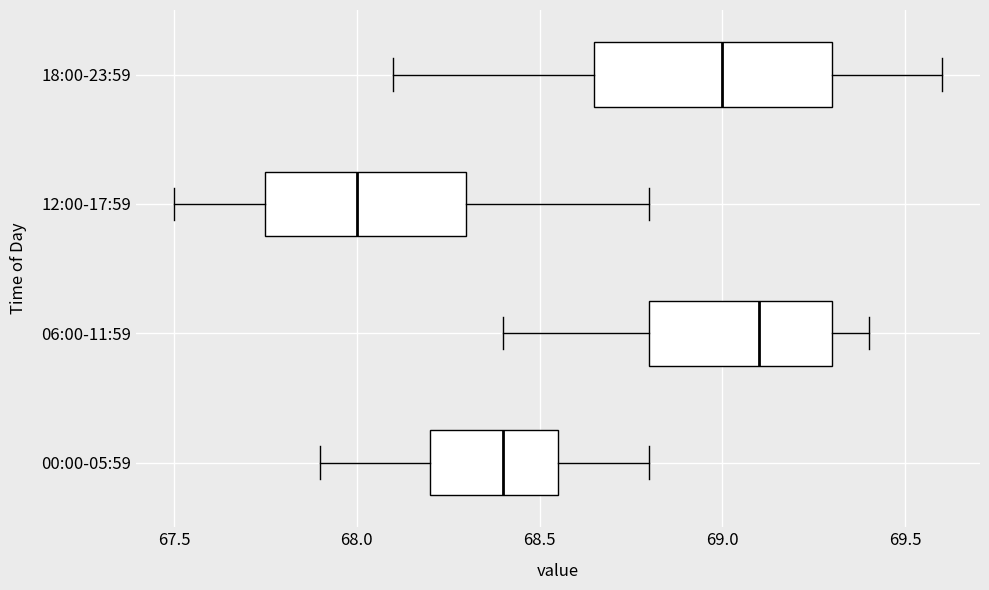

Which box is the widest, from its left edge to its right edge?

18:00-23:59